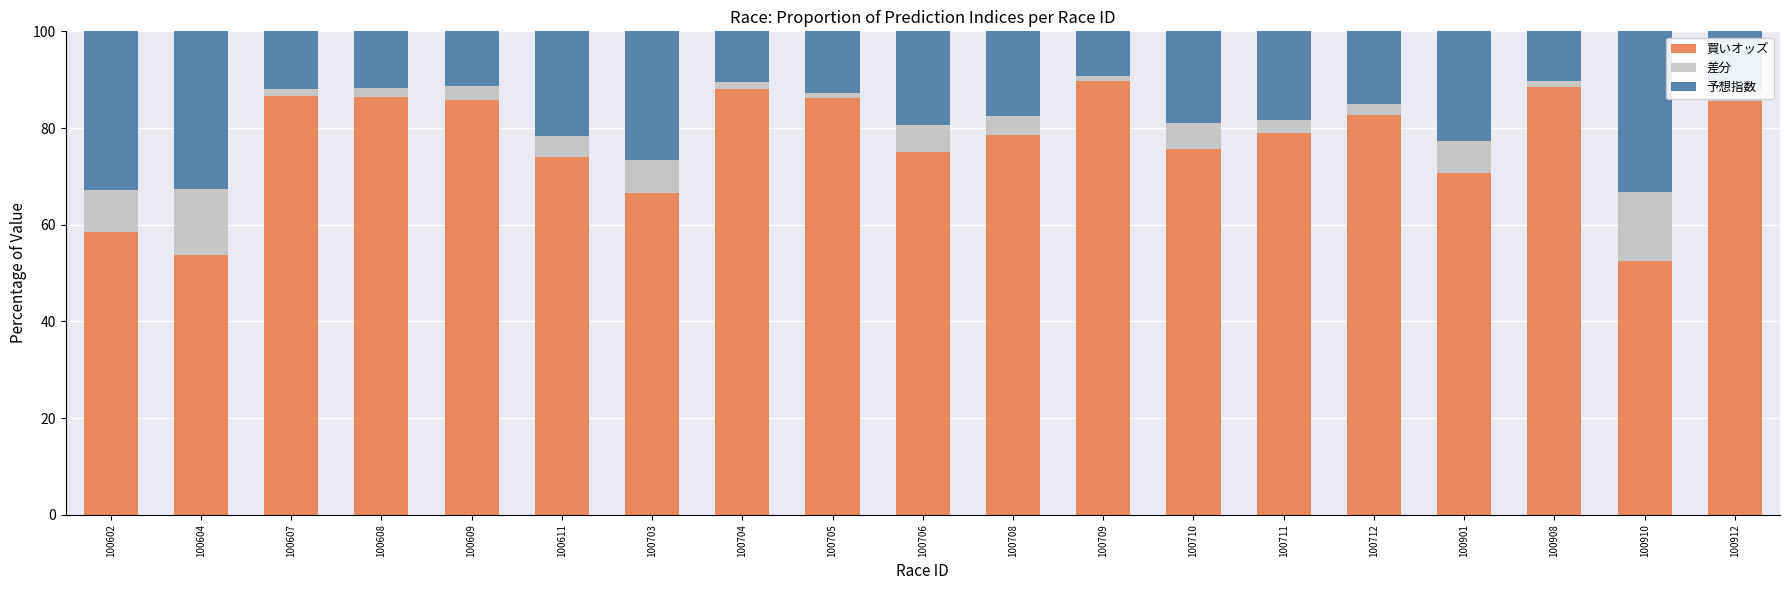

What are all the series names shown in the legend?

買いオッズ, 差分, 予想指数